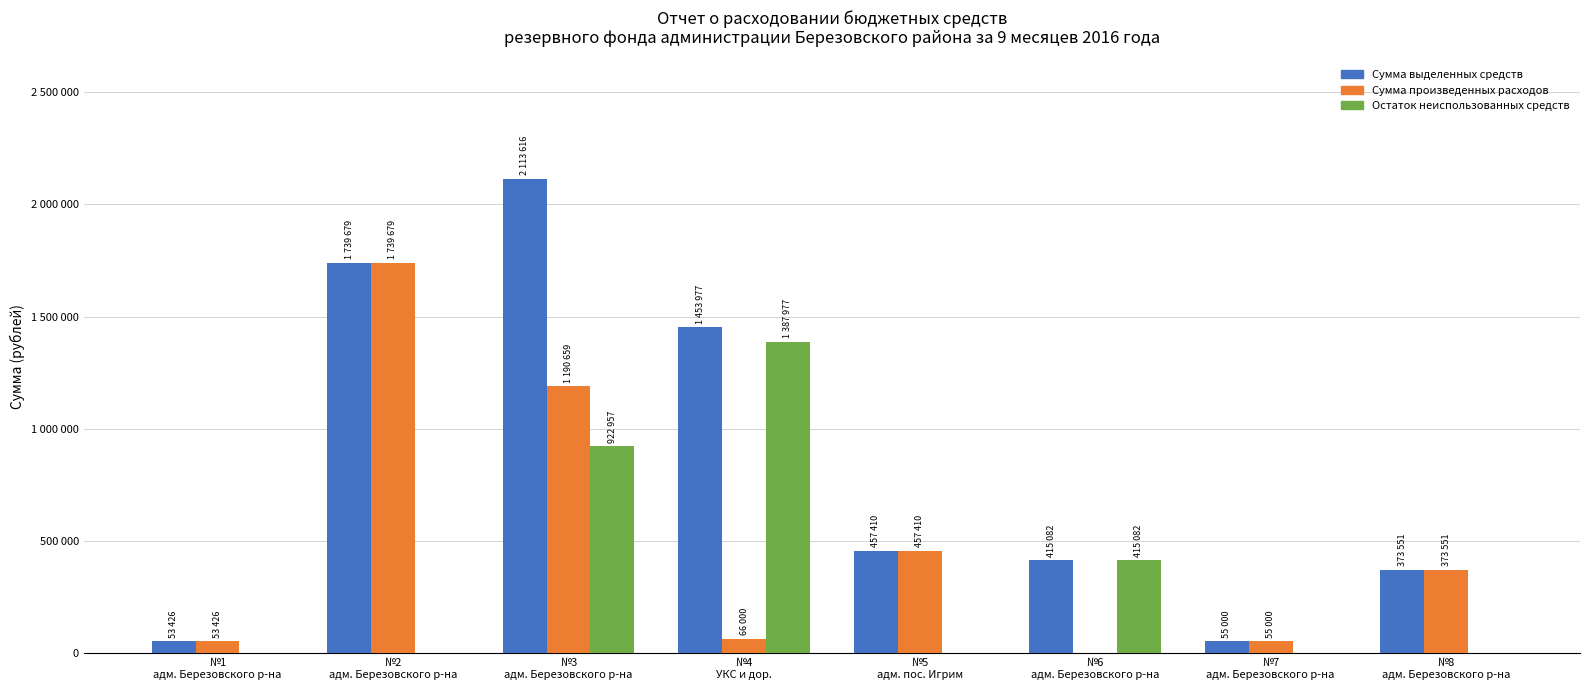

Reading left to right, list all the values displayed in this chart.

Сумма выделенных средств: 53425.6	1739678.5	2113615.5	1453977.0	457410.0	415082.0	55000.0	373551.2
Сумма произведенных расходов: 53425.6	1739678.5	1190658.6	66000.0	457410.0	0.0	55000.0	373551.2
Остаток неиспользованных средств: 0.0	0.0	922956.9	1387977.0	0.0	415082.0	0.0	0.0